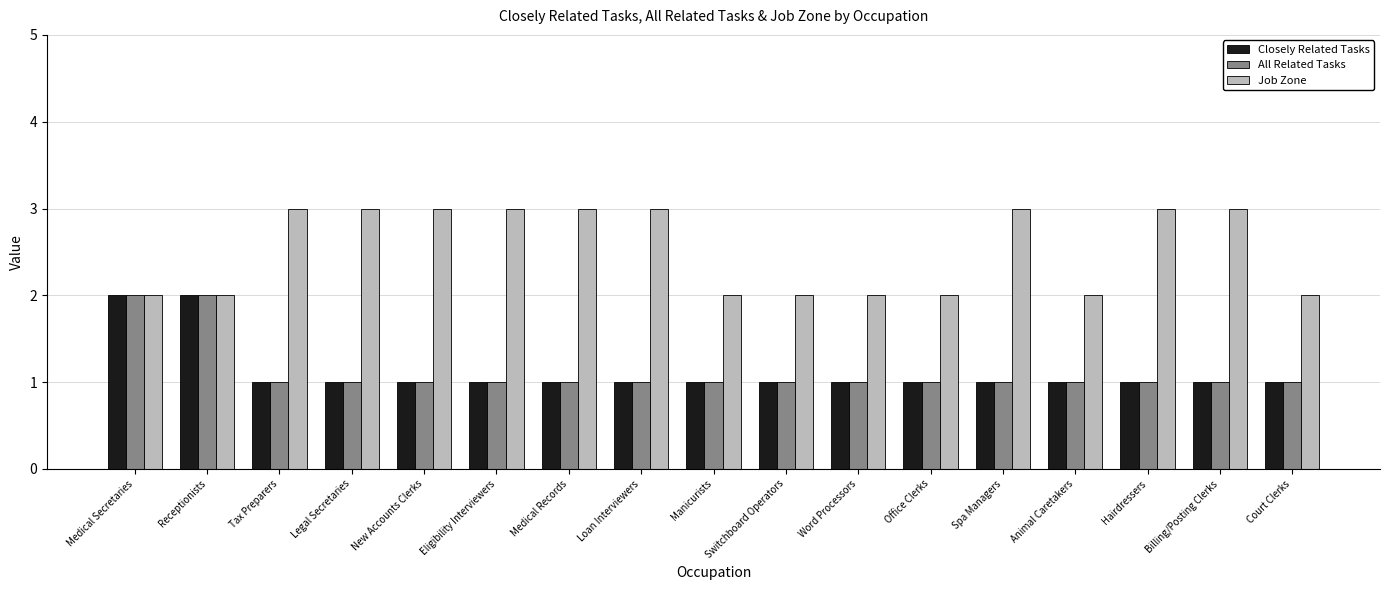

What is the value of the All Related Tasks bar at the 8th from the left?

1